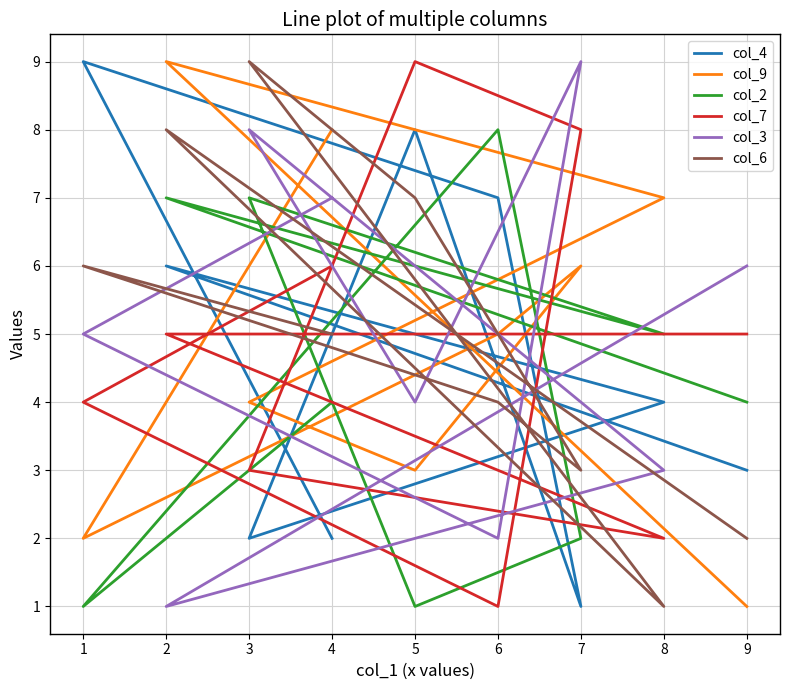

Is it true that col_7 equals 3 at 8?

False